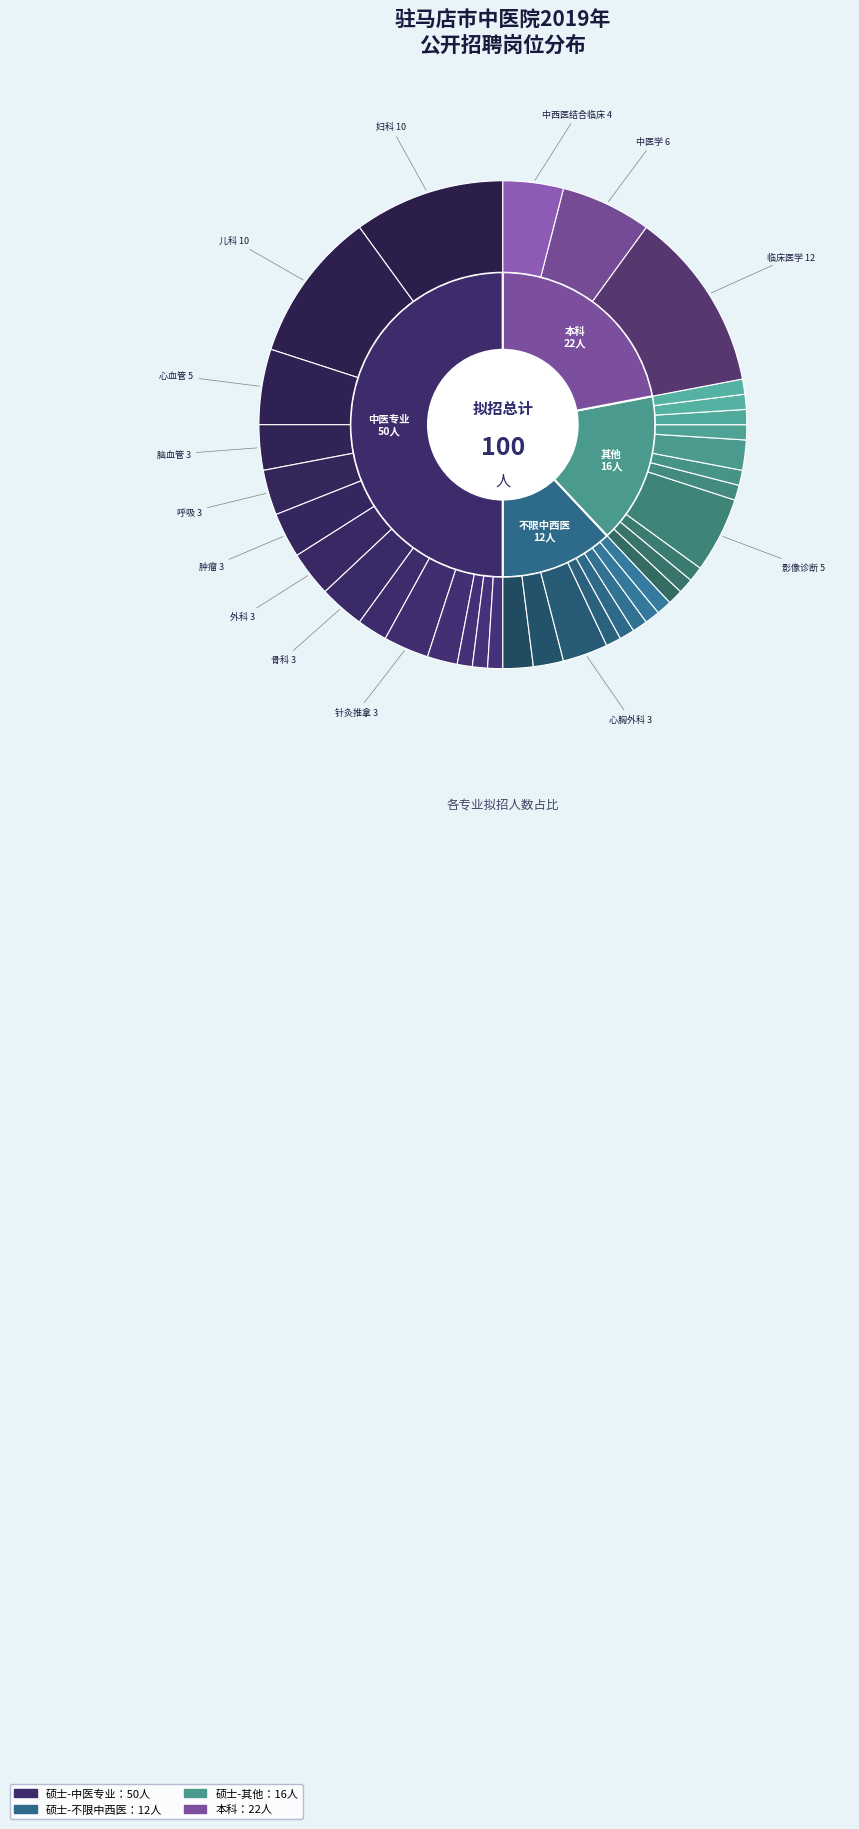

What percentage do 儿科方向 and 神经外科方向 together represent?

12.0%